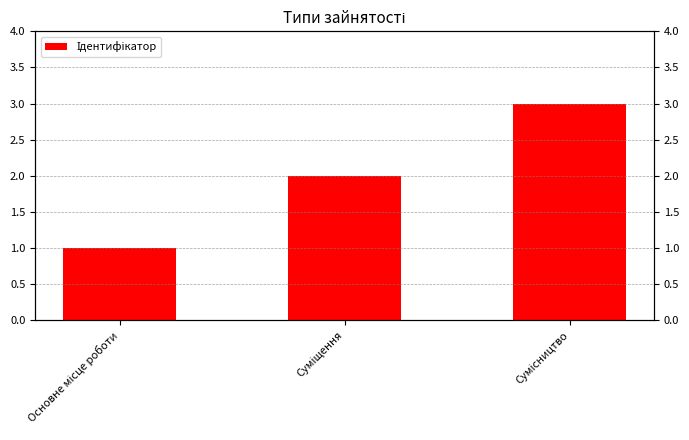

Count the number of categories in the chart.

3